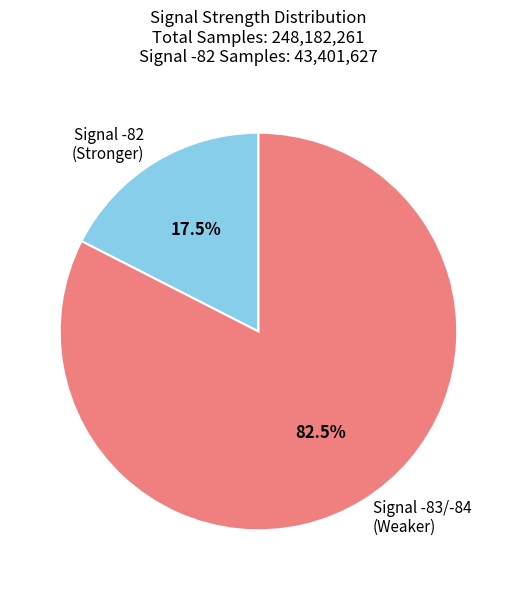

Which slice represents more than half of the pie?

Signal -83/-84 (Weaker)